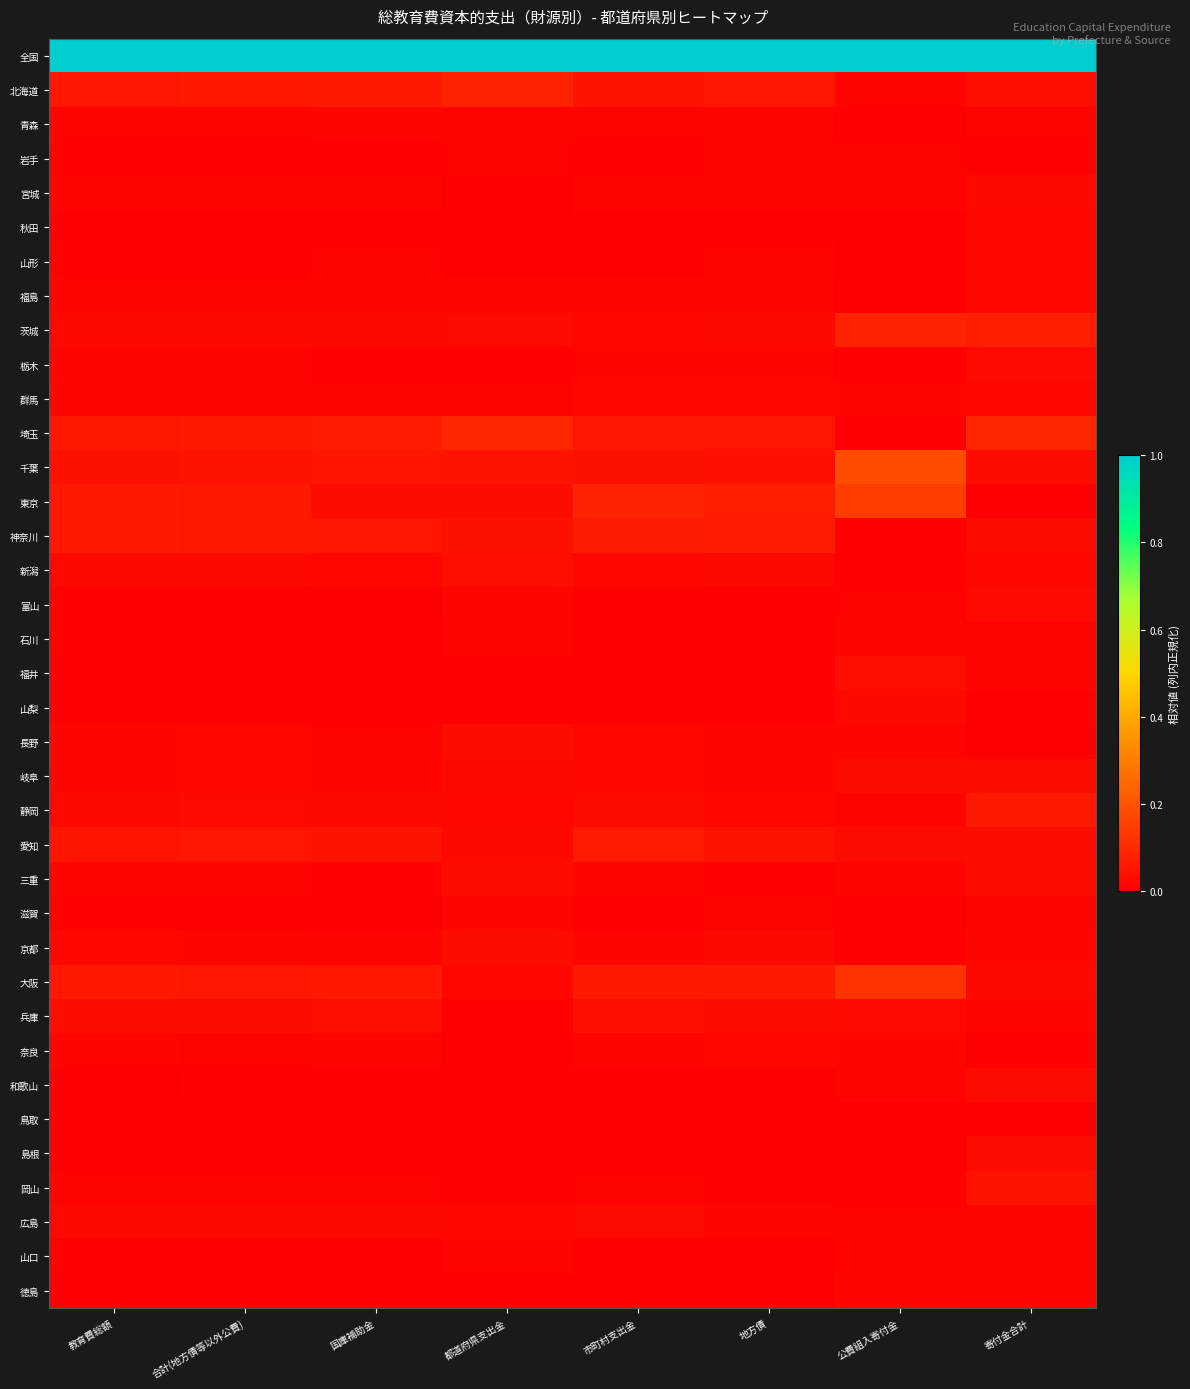

How many data points does each series have?

8